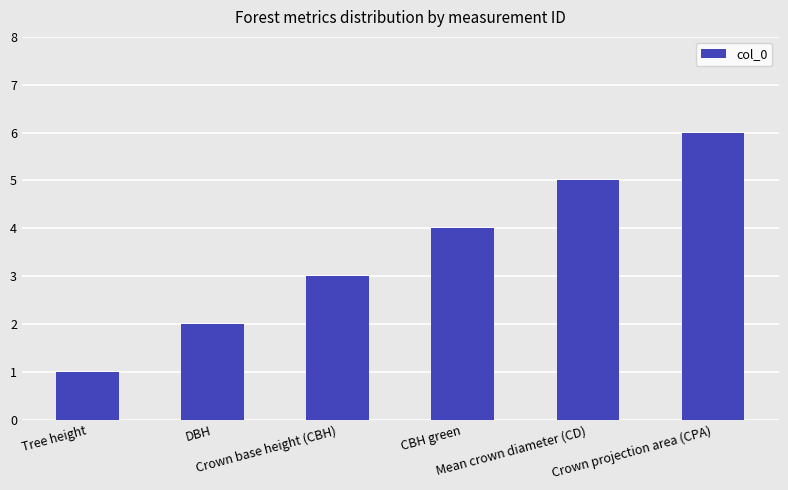

What is the greatest value displayed?

6